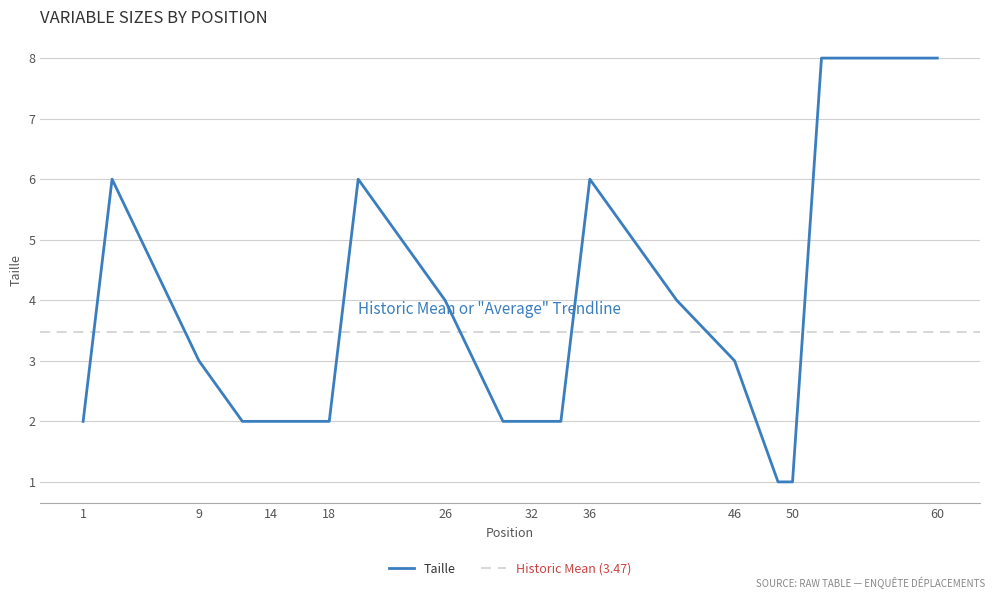

What is the approximate value at 60?

8